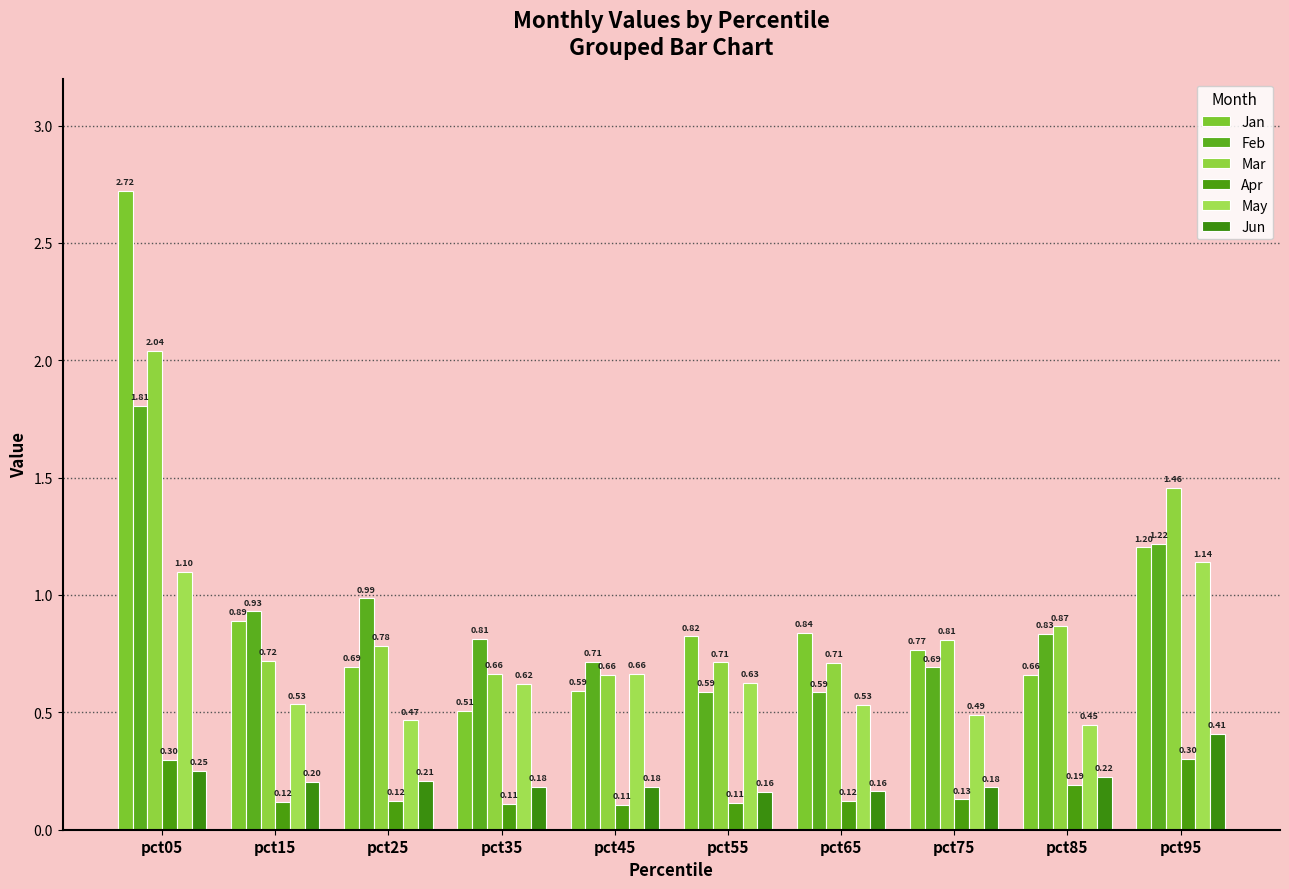

At how many categories does at least one series exceed 1?

2